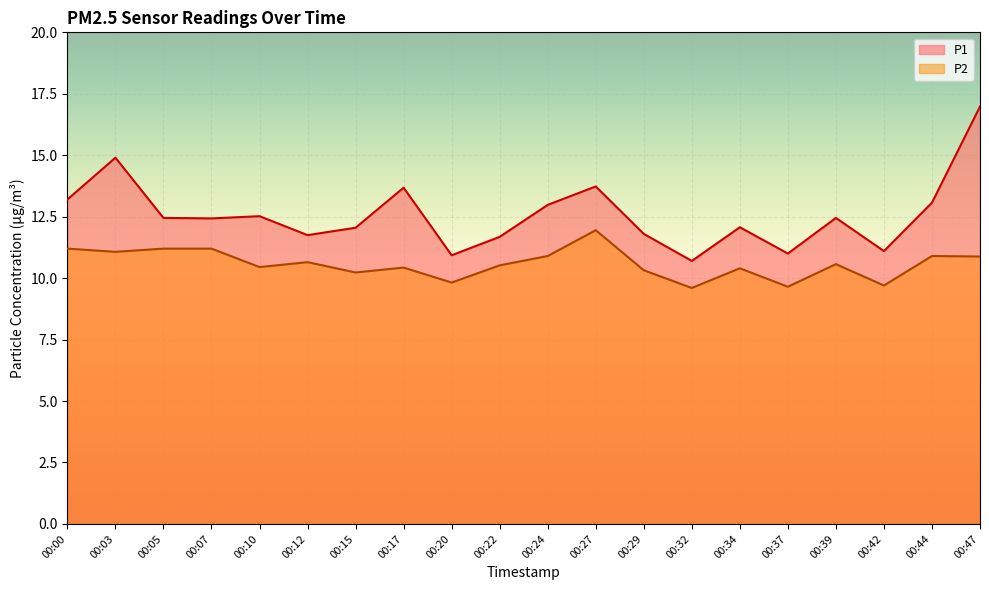

How many data points in P1 are less than 12?

7